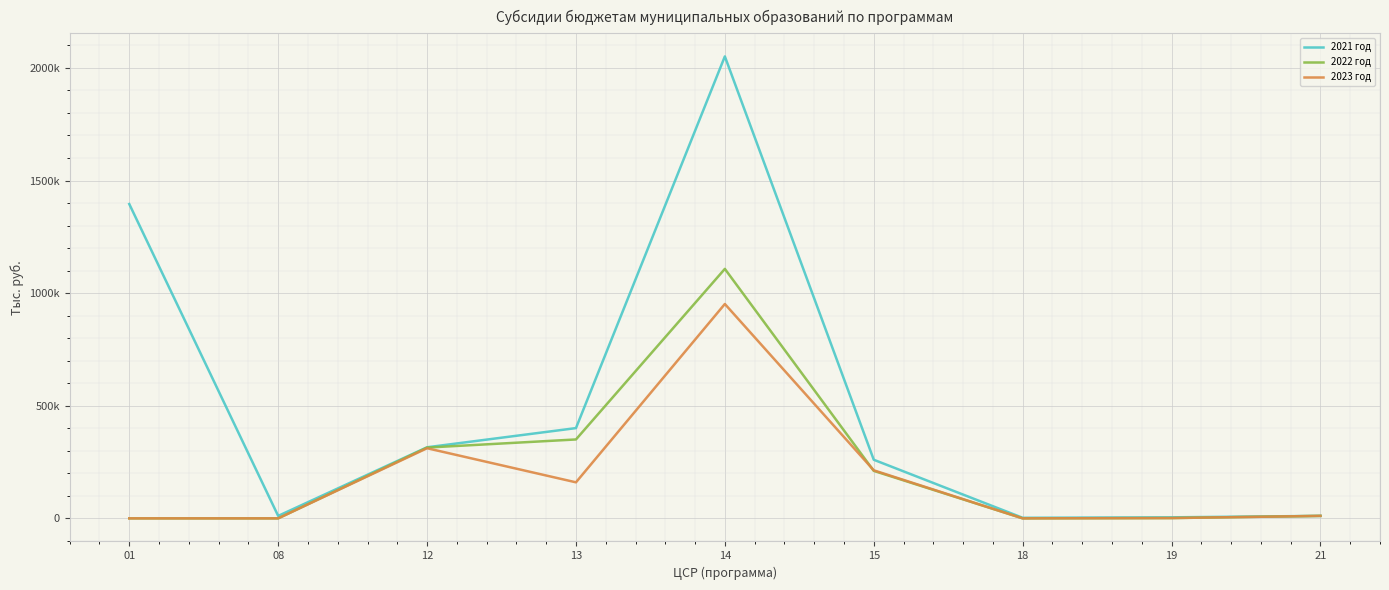

True or false: 2021 год and 2022 год cross at least once.

False